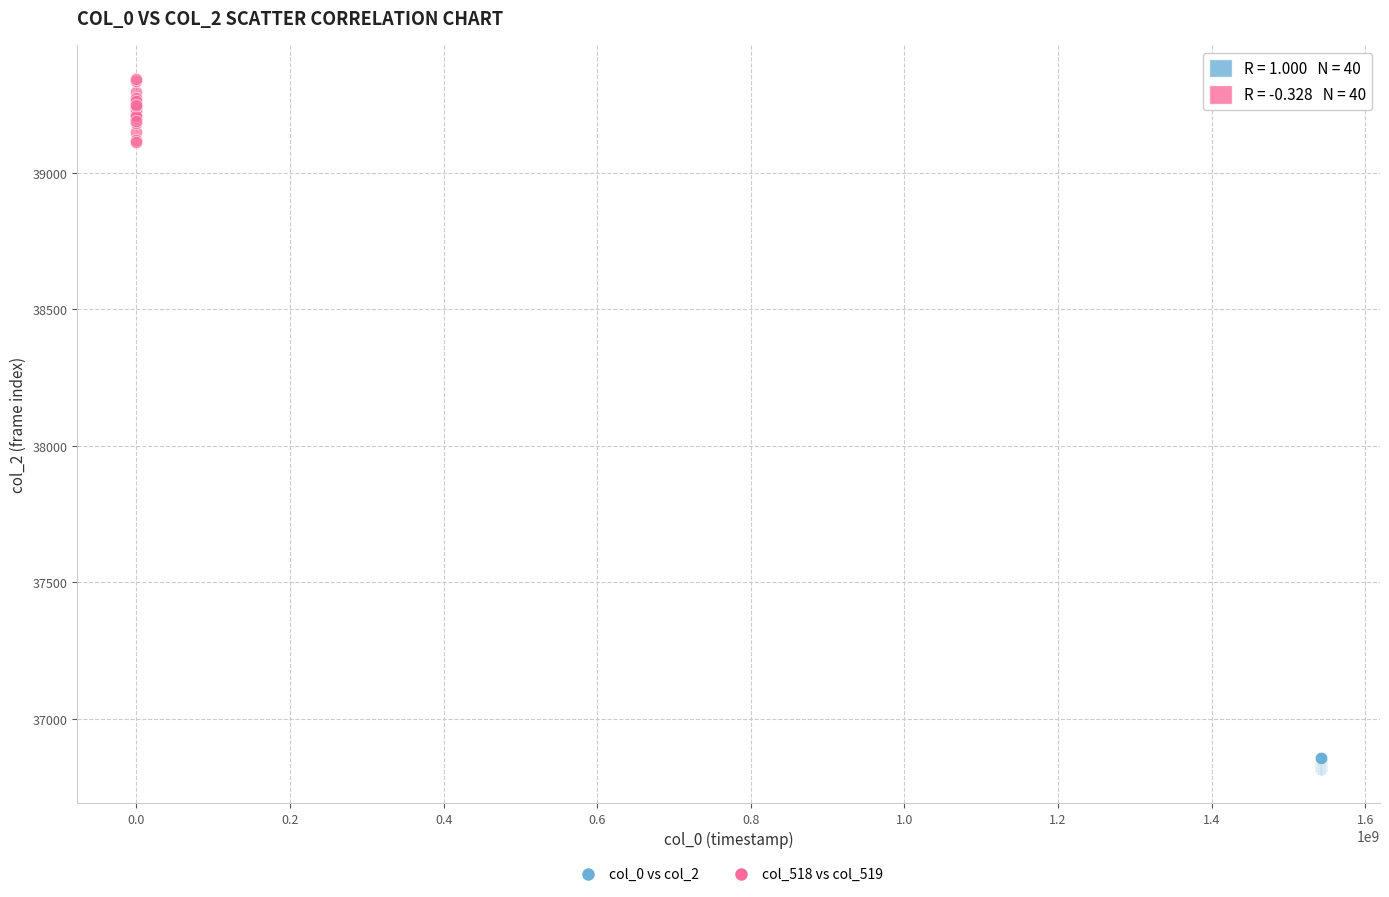

Which series has the largest Y range (max minus min)?

col_518 vs col_519